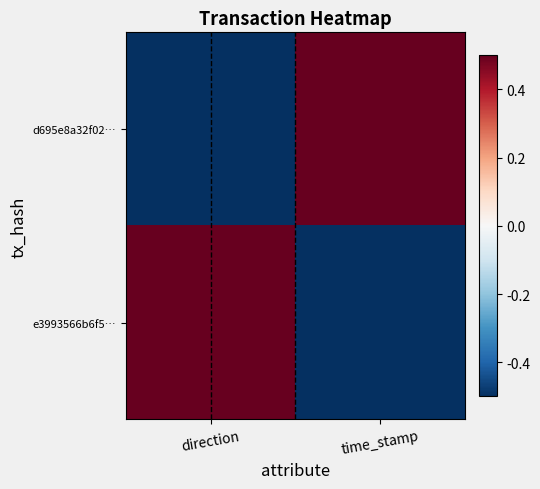

Between direction and time_stamp, which series saw the biggest shift?

d695e8a32f02…